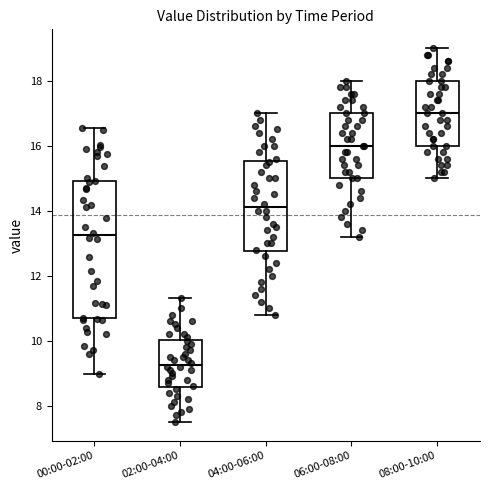

Reading left to right, transcribe this box plot: for each box, give where its median line is, the range the box spans, and where its two whiskers end, as read against the y-axis. The values are not printed on the chart, so give them approximately, as read against the axis.

00:00-02:00: median 13.2, box 10.6 to 15.0, whiskers 9.0 to 16.6
02:00-04:00: median 9.2, box 8.6 to 10.0, whiskers 7.6 to 11.4
04:00-06:00: median 14.2, box 12.8 to 15.6, whiskers 10.8 to 17.0
06:00-08:00: median 16.0, box 15.0 to 17.0, whiskers 13.2 to 18.0
08:00-10:00: median 17.0, box 16.0 to 18.0, whiskers 15.0 to 19.0